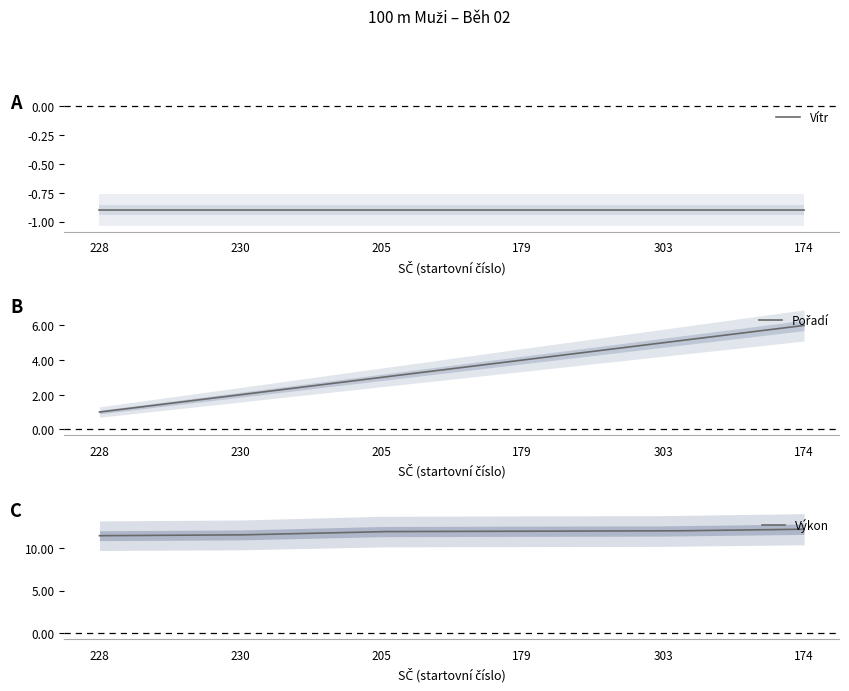

The value of Vítr at 174 is -1.3. True or false?

False